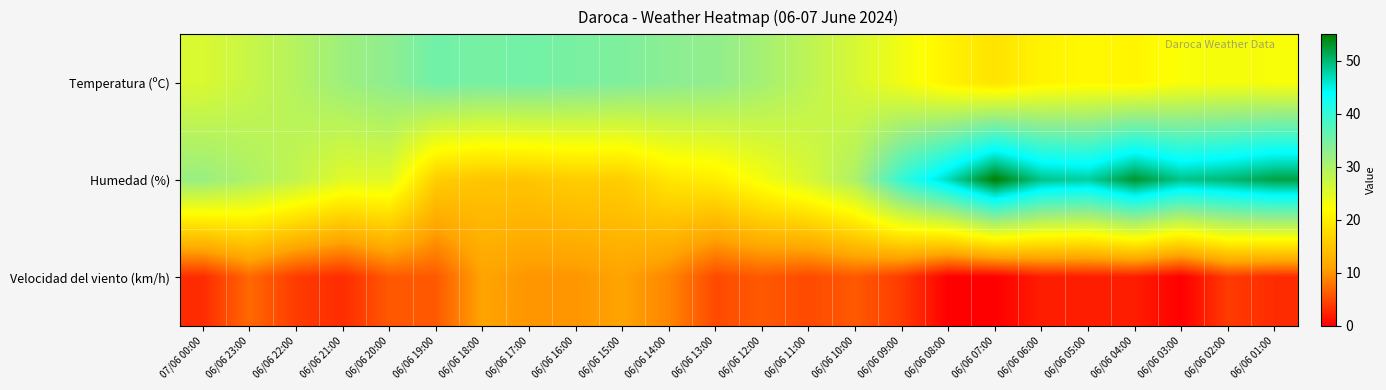

Reading left to right, transcribe all the data shown in this chart.

Temperatura (ºC): 07/06 00:00=25.7	06/06 23:00=27.5	06/06 22:00=29.3	06/06 21:00=31.6	06/06 20:00=33.0	06/06 19:00=35.4	06/06 18:00=34.9	06/06 17:00=35.2	06/06 16:00=34.7	06/06 15:00=34.3	06/06 14:00=33.3	06/06 13:00=32.8	06/06 12:00=30.9	06/06 11:00=28.5	06/06 10:00=26.0	06/06 09:00=23.3	06/06 08:00=20.5	06/06 07:00=18.7	06/06 06:00=20.7	06/06 05:00=21.3	06/06 04:00=20.9	06/06 03:00=22.5	06/06 02:00=22.9	06/06 01:00=22.6
Humedad (%): 07/06 00:00=32.0	06/06 23:00=30.0	06/06 22:00=28.0	06/06 21:00=25.0	06/06 20:00=25.0	06/06 19:00=16.0	06/06 18:00=15.0	06/06 17:00=15.0	06/06 16:00=16.0	06/06 15:00=16.0	06/06 14:00=19.0	06/06 13:00=20.0	06/06 12:00=23.0	06/06 11:00=26.0	06/06 10:00=30.0	06/06 09:00=40.0	06/06 08:00=47.0	06/06 07:00=55.0	06/06 06:00=49.0	06/06 05:00=48.0	06/06 04:00=53.0	06/06 03:00=49.0	06/06 02:00=50.0	06/06 01:00=52.0
Velocidad del viento (km/h): 07/06 00:00=3.0	06/06 23:00=7.0	06/06 22:00=4.0	06/06 21:00=3.0	06/06 20:00=6.0	06/06 19:00=6.0	06/06 18:00=11.0	06/06 17:00=10.0	06/06 16:00=10.0	06/06 15:00=11.0	06/06 14:00=9.0	06/06 13:00=5.0	06/06 12:00=6.0	06/06 11:00=5.0	06/06 10:00=6.0	06/06 09:00=4.0	06/06 08:00=0.0	06/06 07:00=0.0	06/06 06:00=2.0	06/06 05:00=2.0	06/06 04:00=2.0	06/06 03:00=0.0	06/06 02:00=4.0	06/06 01:00=3.0